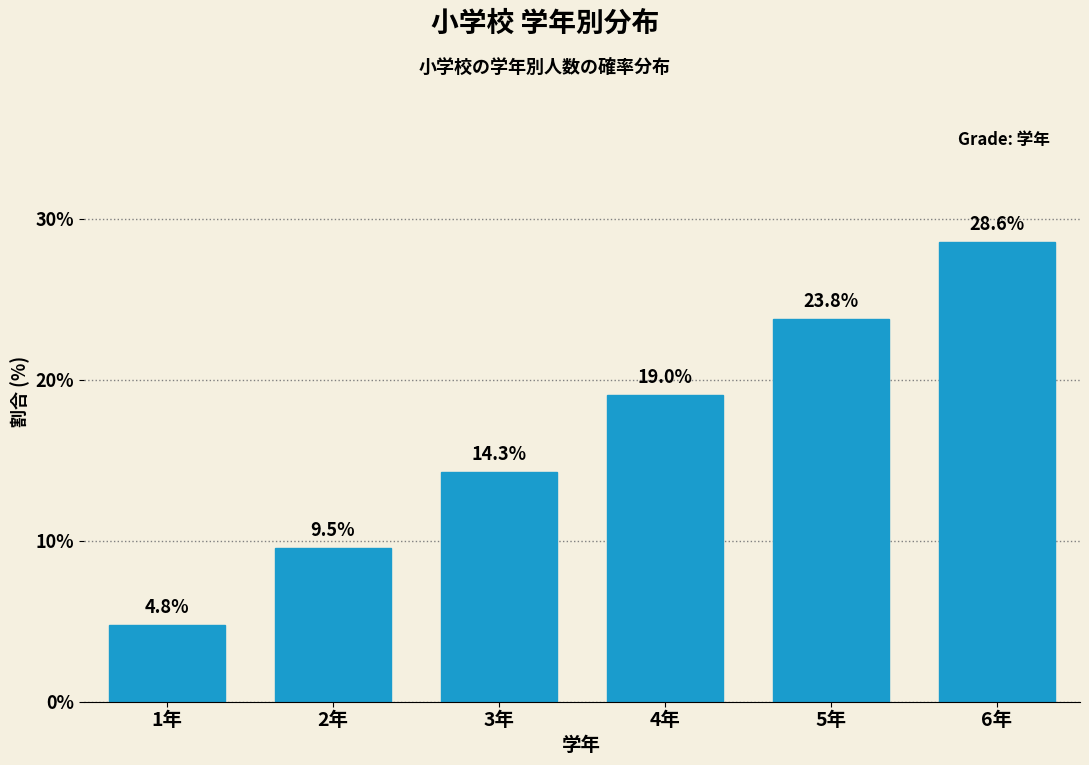

Reading right to left, extract all data points from this chart.

28.6	23.8	19.0	14.3	9.5	4.8